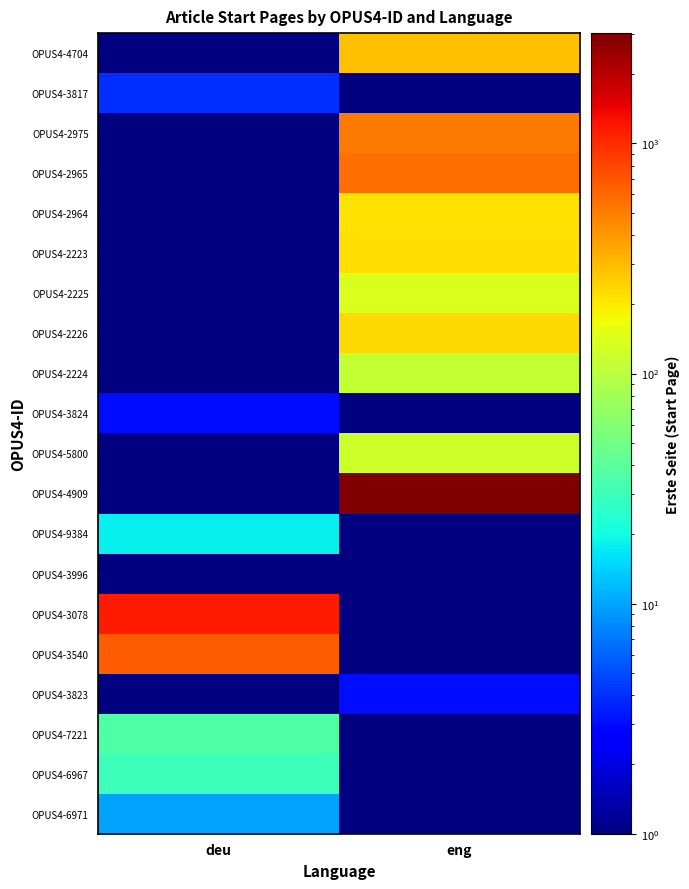

Which series has the widest spread of values?

OPUS4-4909